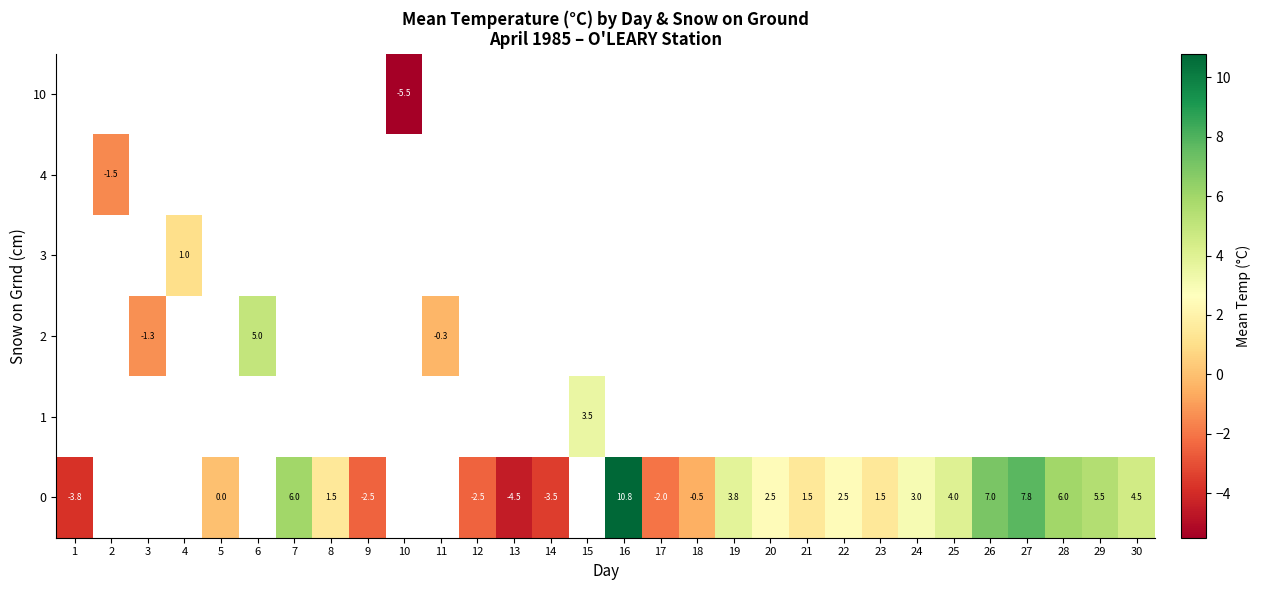

How many series are shown in this chart?

6